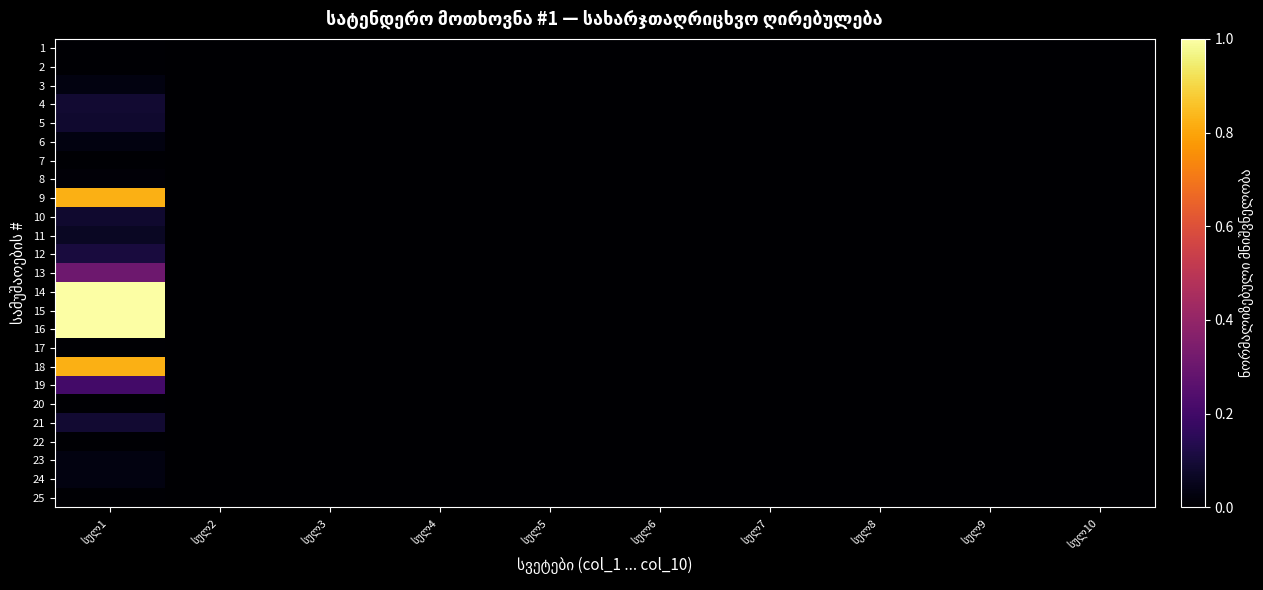

Is it true that 15 equals -0.6 at სულ7?

False